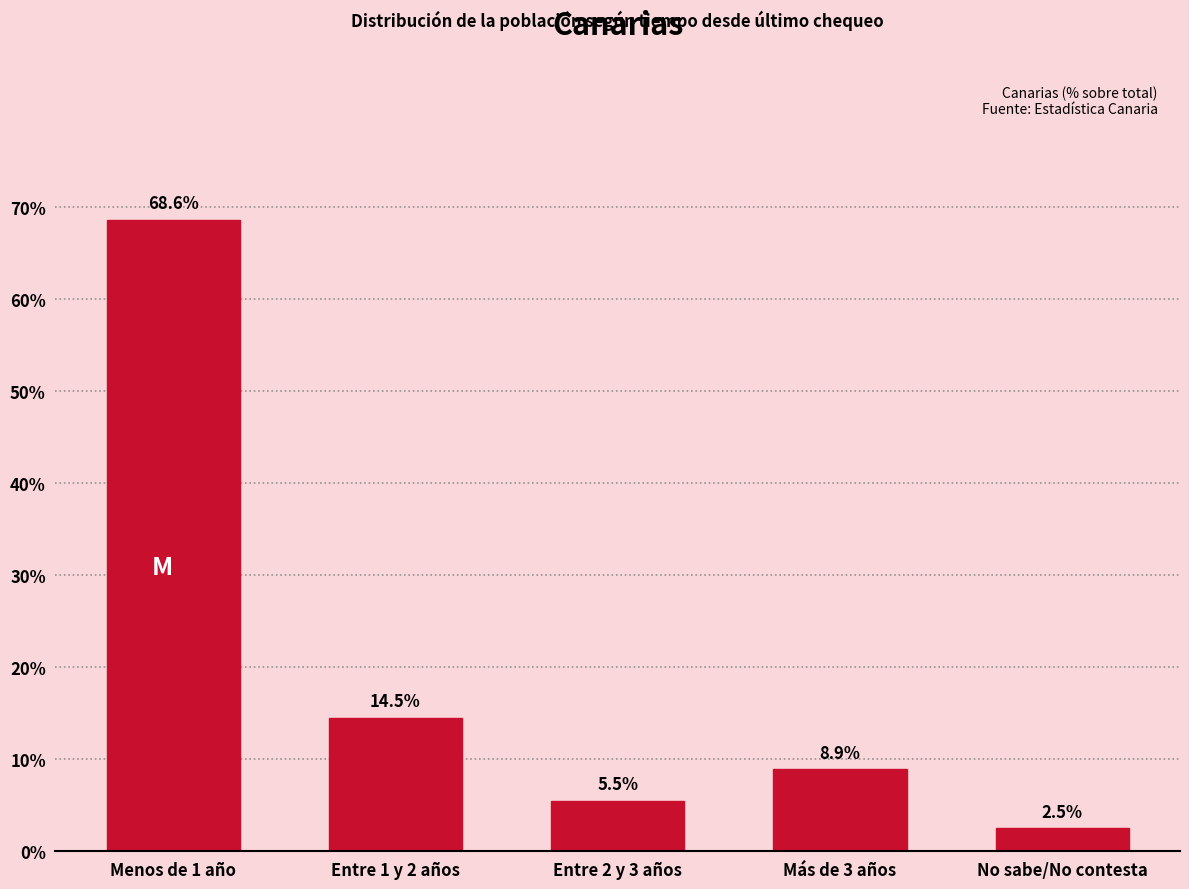

Reading right to left, transcribe all the data shown in this chart.

No sabe/No contesta=2.5	Más de 3 años=8.9	Entre 2 y 3 años=5.5	Entre 1 y 2 años=14.5	Menos de 1 año=68.6